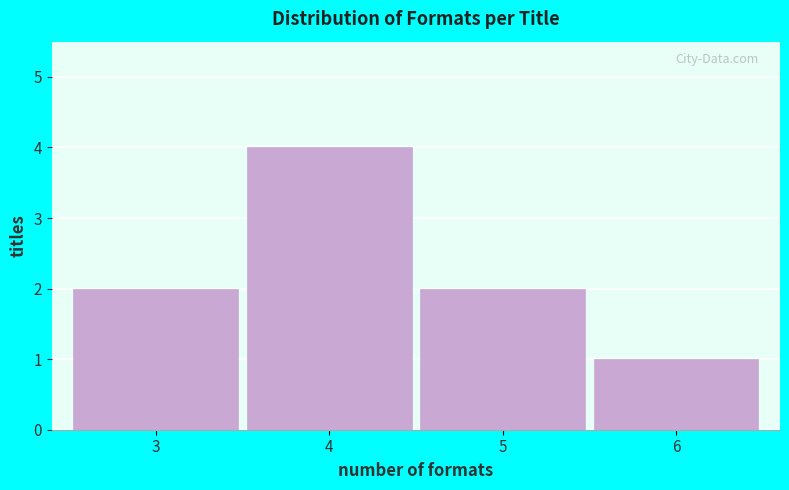

Reading right to left, extract all data points from this chart.

1	2	4	2